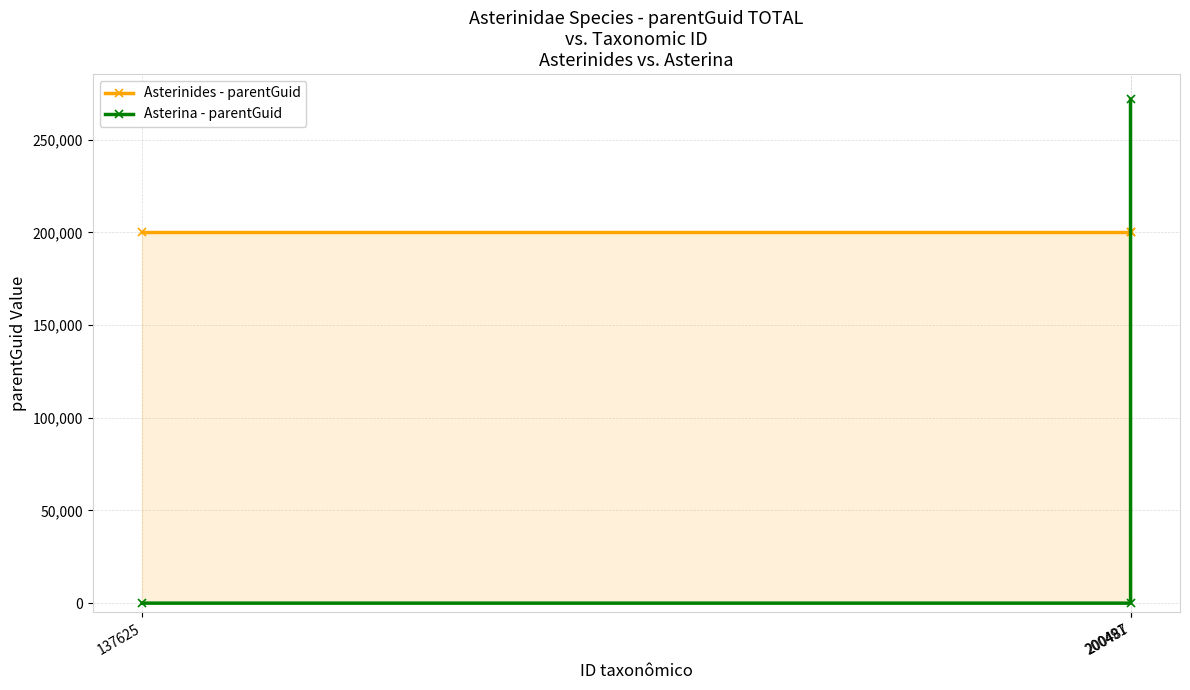

What is the average value of the Asterina - parentGuid series?

90610